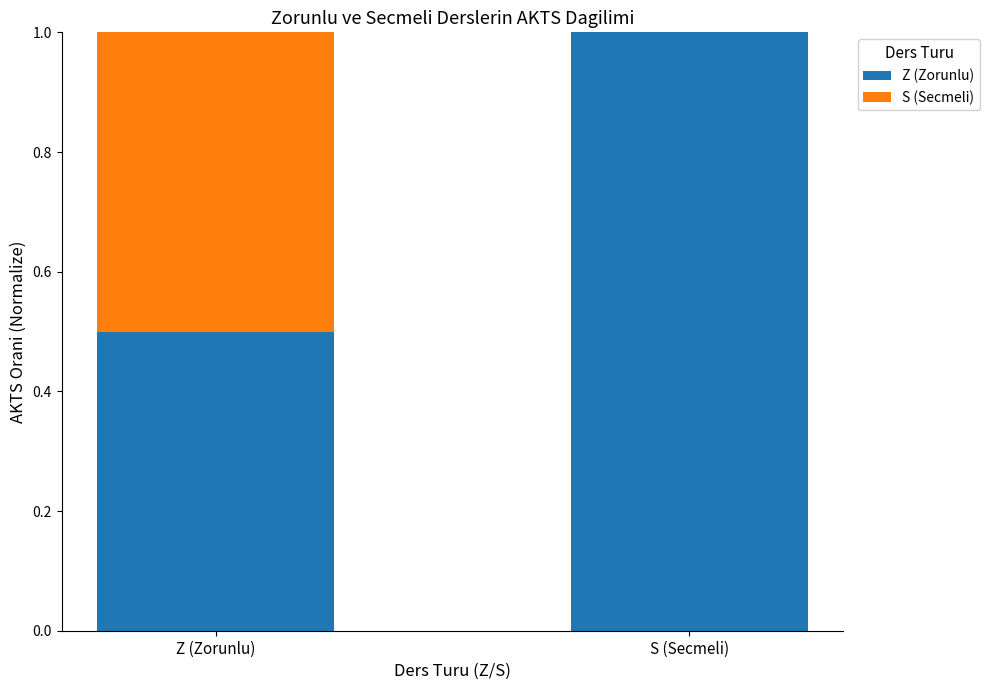

What is the sum of all Z (Zorunlu) values?

1.5